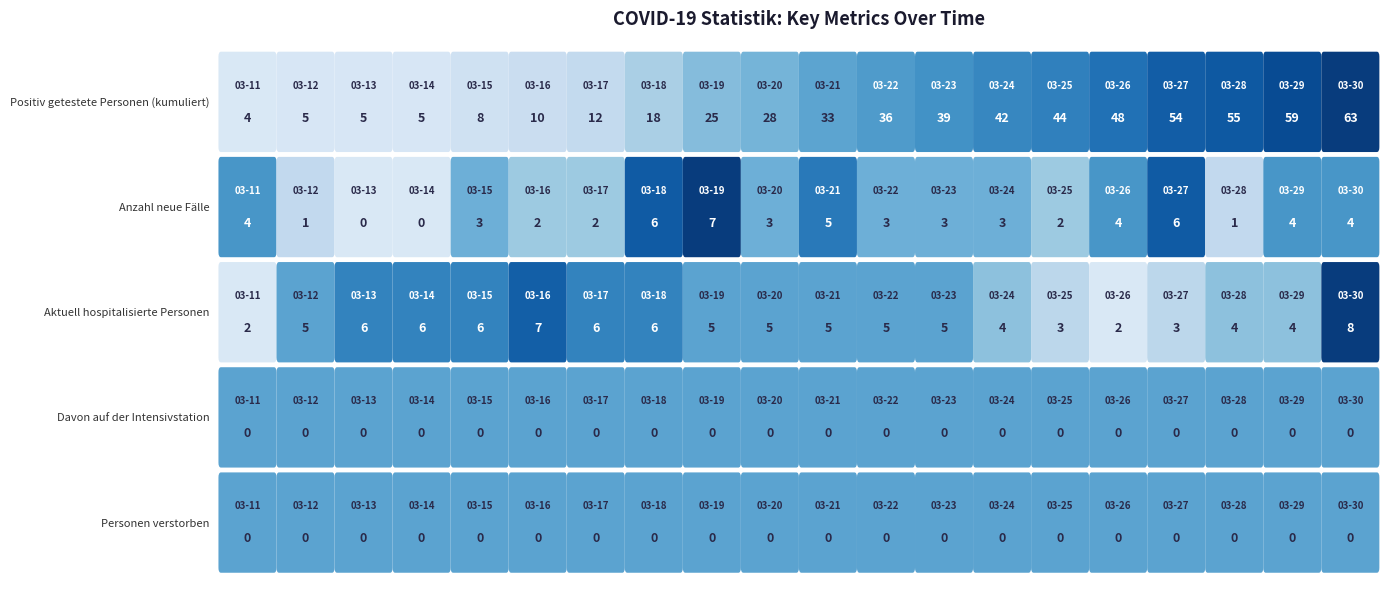

Reading right to left, transcribe all the data shown in this chart.

Positiv getestete Personen (kumuliert): 2020-03-30=63	2020-03-29=59	2020-03-28=55	2020-03-27=54	2020-03-26=48	2020-03-25=44	2020-03-24=42	2020-03-23=39	2020-03-22=36	2020-03-21=33	2020-03-20=28	2020-03-19=25	2020-03-18=18	2020-03-17=12	2020-03-16=10	2020-03-15=8	2020-03-14=5	2020-03-13=5	2020-03-12=5	2020-03-11=4
Anzahl neue Fälle: 2020-03-30=4	2020-03-29=4	2020-03-28=1	2020-03-27=6	2020-03-26=4	2020-03-25=2	2020-03-24=3	2020-03-23=3	2020-03-22=3	2020-03-21=5	2020-03-20=3	2020-03-19=7	2020-03-18=6	2020-03-17=2	2020-03-16=2	2020-03-15=3	2020-03-14=0	2020-03-13=0	2020-03-12=1	2020-03-11=4
Aktuell hospitalisierte Personen: 2020-03-30=8	2020-03-29=4	2020-03-28=4	2020-03-27=3	2020-03-26=2	2020-03-25=3	2020-03-24=4	2020-03-23=5	2020-03-22=5	2020-03-21=5	2020-03-20=5	2020-03-19=5	2020-03-18=6	2020-03-17=6	2020-03-16=7	2020-03-15=6	2020-03-14=6	2020-03-13=6	2020-03-12=5	2020-03-11=2
Davon auf der Intensivstation: 2020-03-30=0	2020-03-29=0	2020-03-28=0	2020-03-27=0	2020-03-26=0	2020-03-25=0	2020-03-24=0	2020-03-23=0	2020-03-22=0	2020-03-21=0	2020-03-20=0	2020-03-19=0	2020-03-18=0	2020-03-17=0	2020-03-16=0	2020-03-15=0	2020-03-14=0	2020-03-13=0	2020-03-12=0	2020-03-11=0
Personen verstorben: 2020-03-30=0	2020-03-29=0	2020-03-28=0	2020-03-27=0	2020-03-26=0	2020-03-25=0	2020-03-24=0	2020-03-23=0	2020-03-22=0	2020-03-21=0	2020-03-20=0	2020-03-19=0	2020-03-18=0	2020-03-17=0	2020-03-16=0	2020-03-15=0	2020-03-14=0	2020-03-13=0	2020-03-12=0	2020-03-11=0